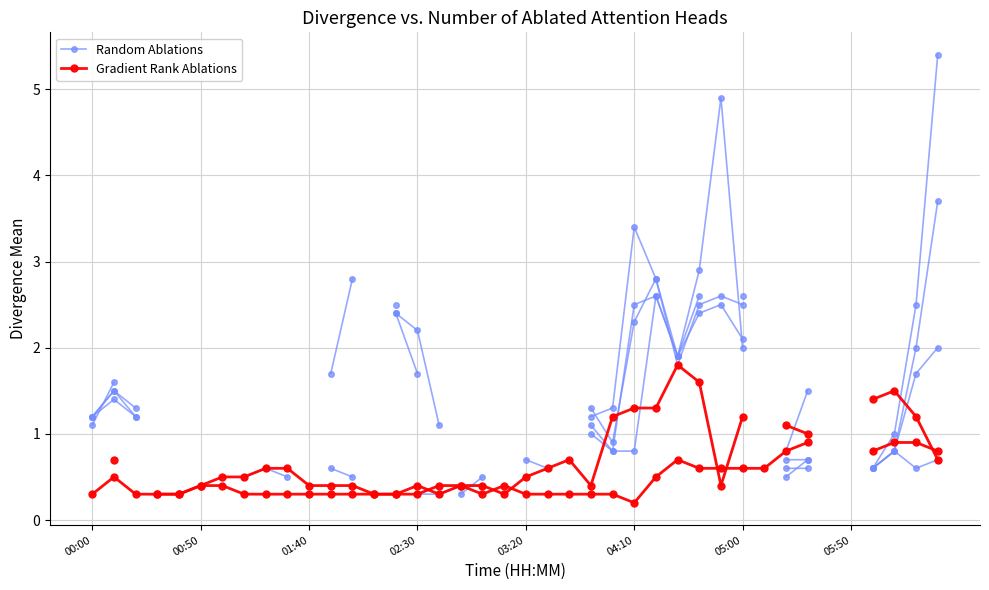

Which series has the widest spread of values?

Random Ablations